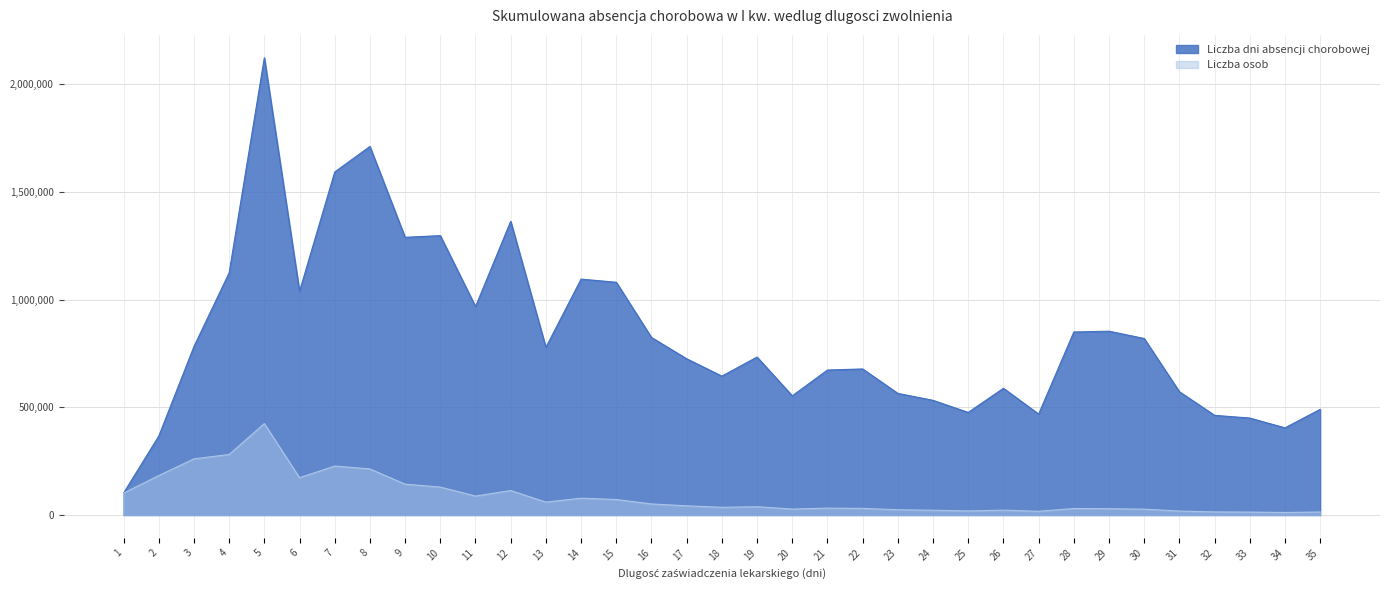

Which category has the lowest value in the Liczba osob series?

34